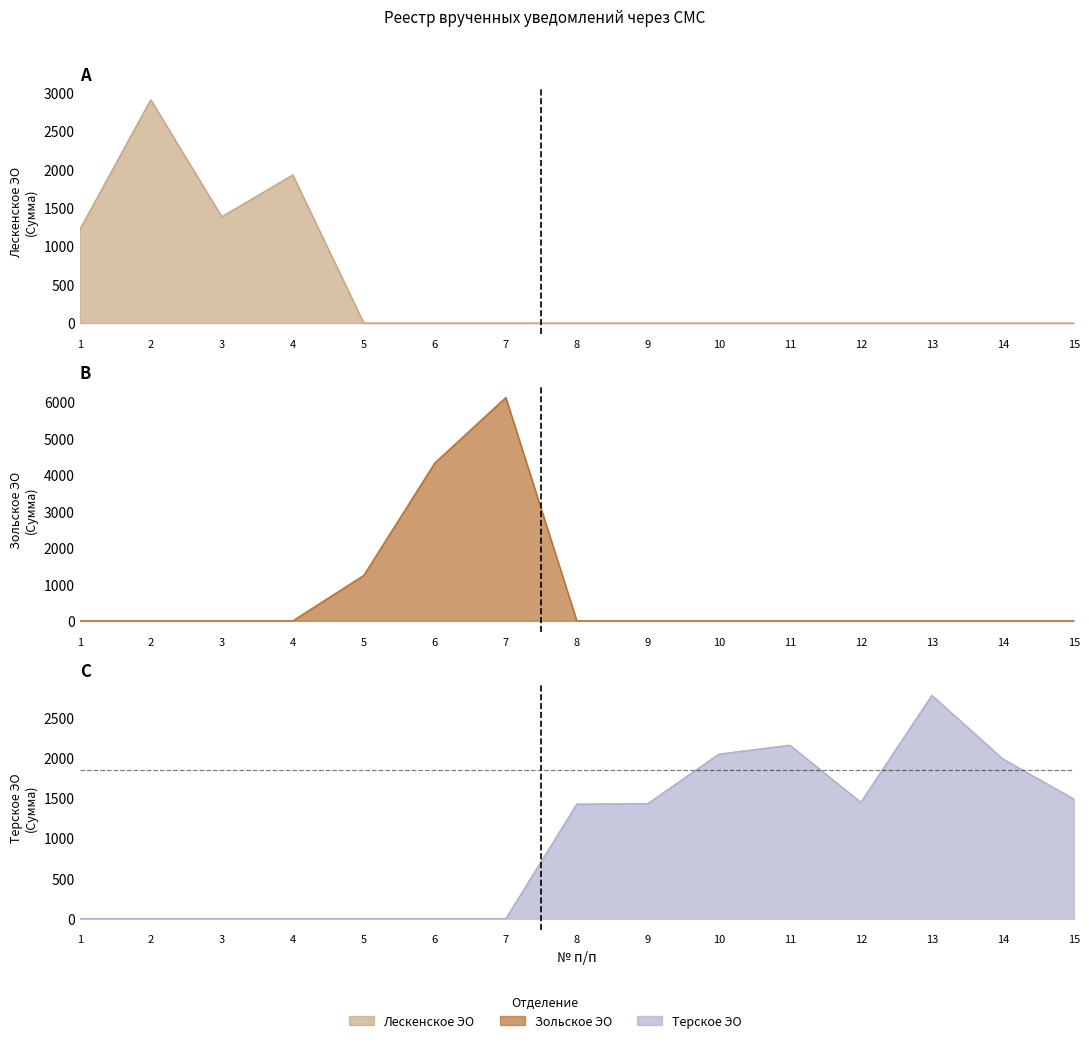

What is the difference between the highest and lowest values at 5?

1246.5